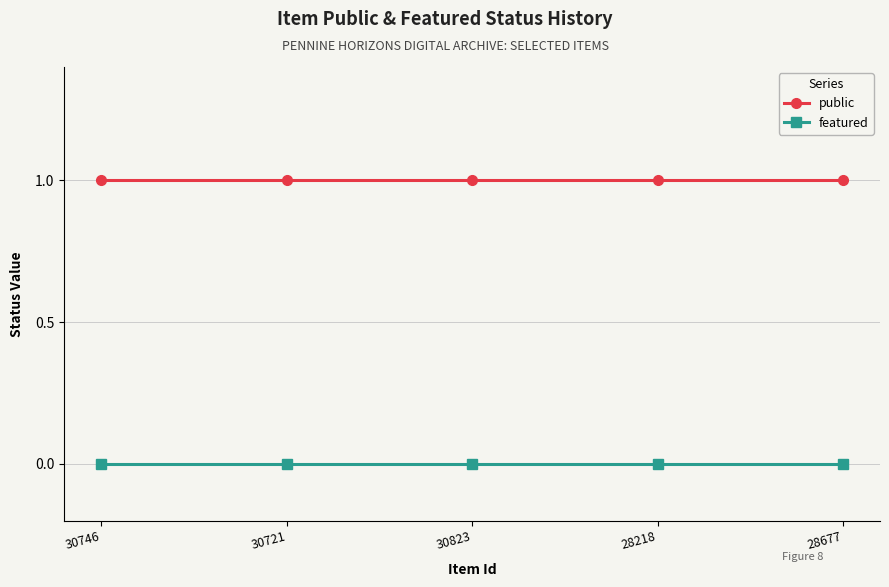

What is the approximate value of public at 30823?

1